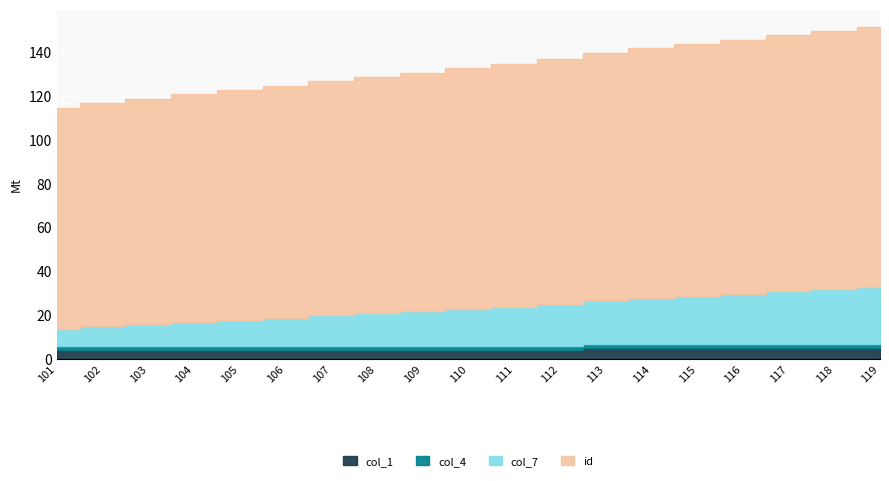

The id series shows 67 at 117. True or false?

False